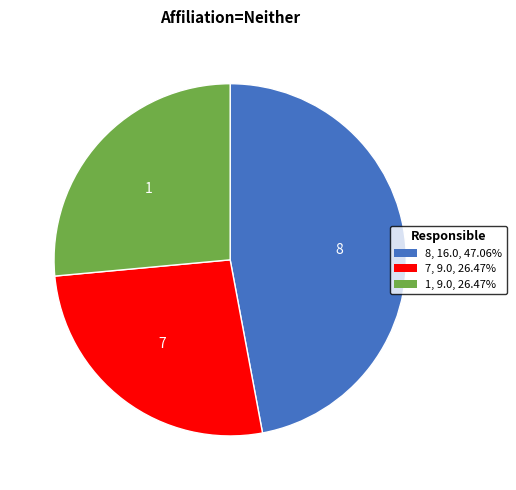

Between 1 and 8, which is larger?

8